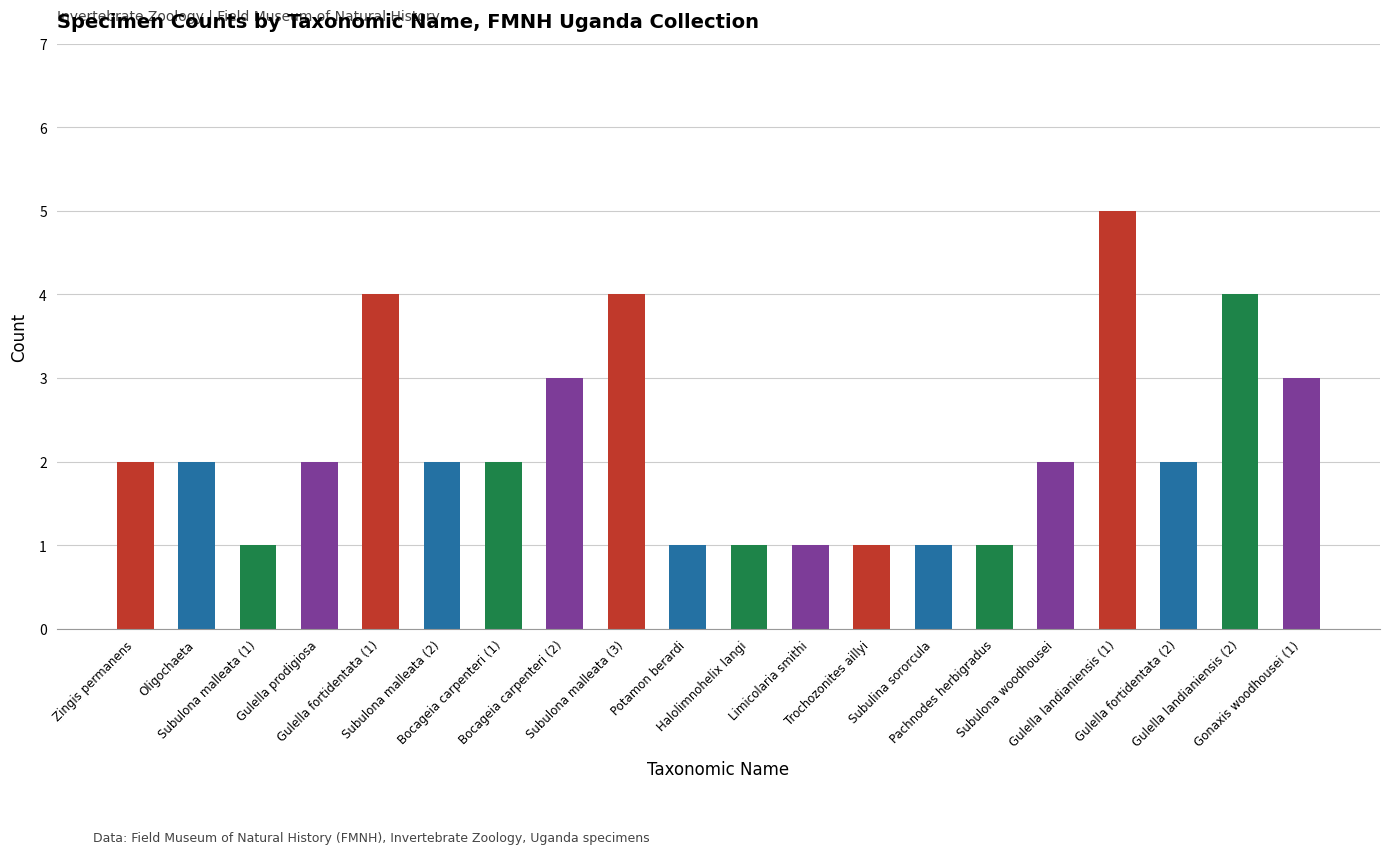

What is the label of the 12th bar from the right?

Subulona malleata (3)